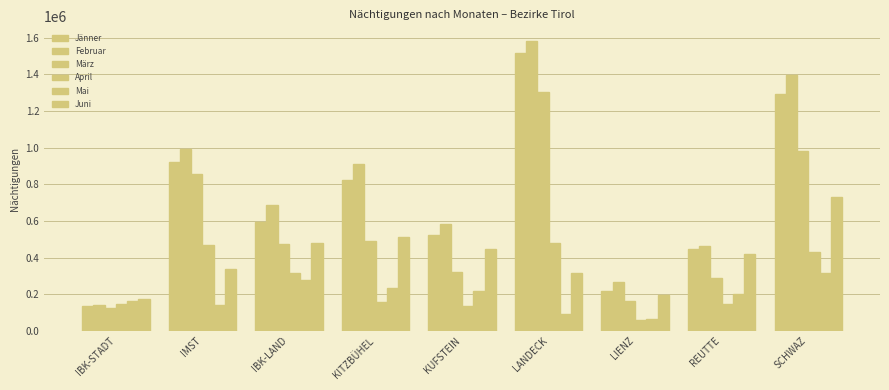

Which series has the widest spread of values?

Februar